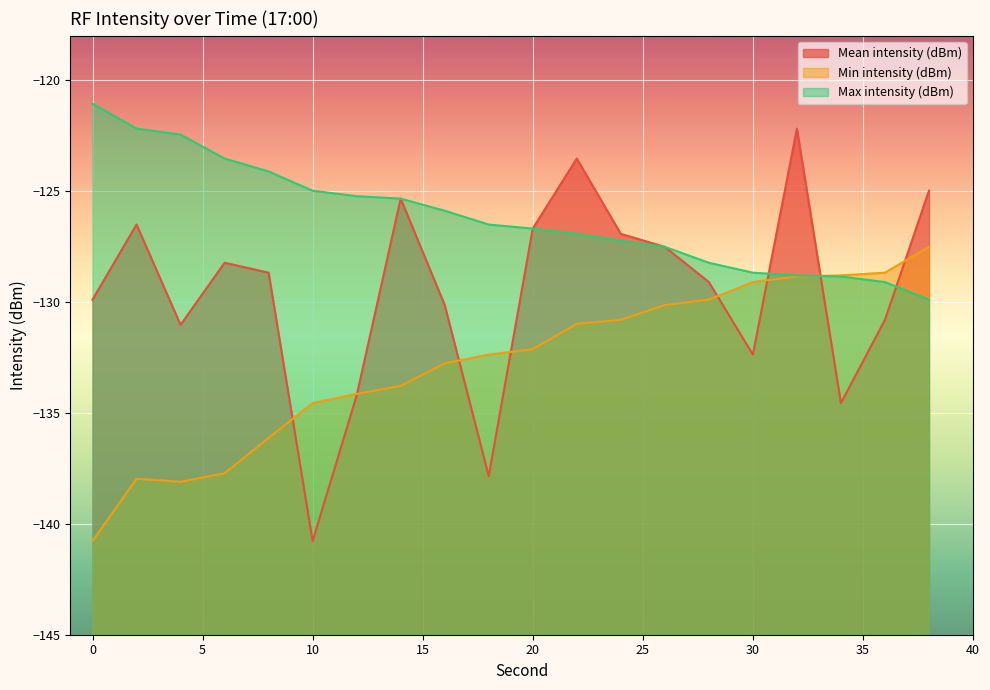

At which category does Mean intensity (dBm) reach its first local peak?

2